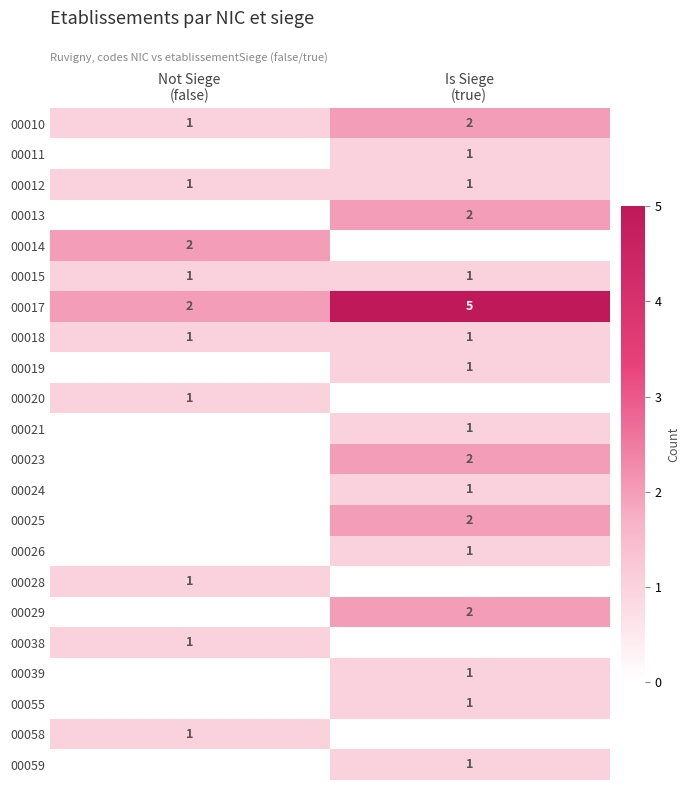

How many data points does each series have?

2